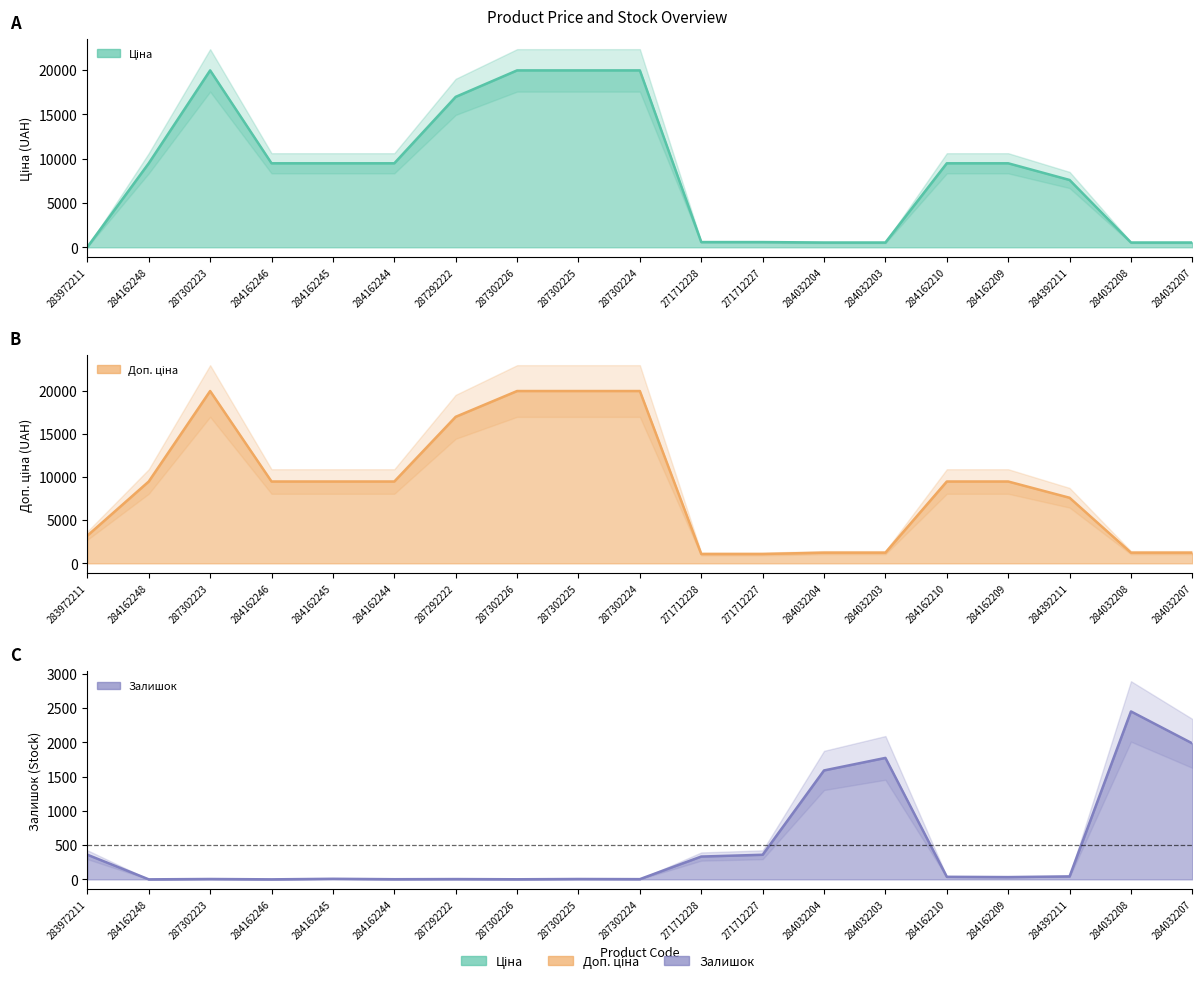

What is the difference between the maximum and minimum values in the Доп. ціна series?

18882.5